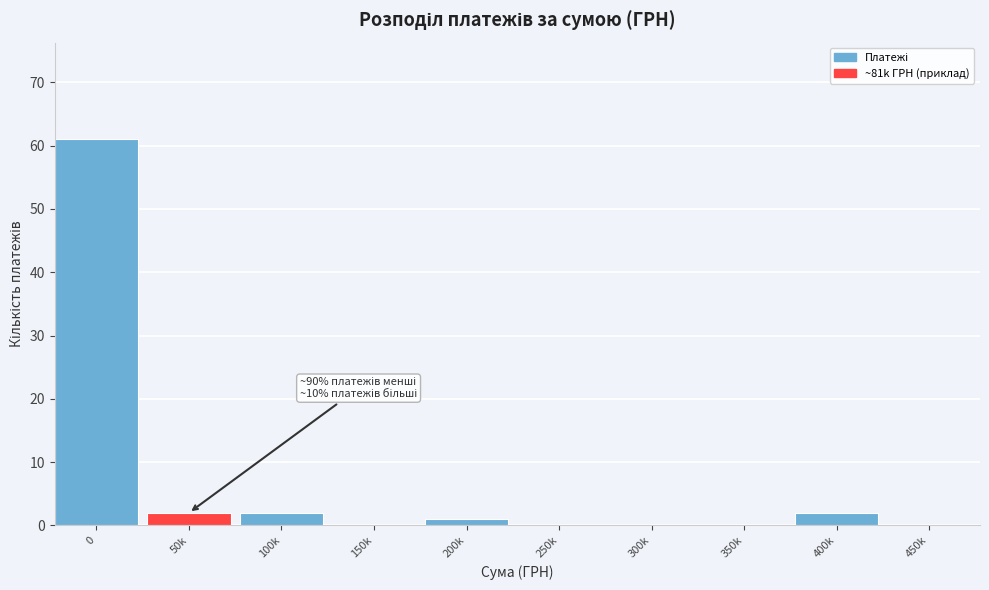

Reading left to right, transcribe all the data shown in this chart.

0=61	50k=2	100k=2	150k=0	200k=1	250k=0	300k=0	350k=0	400k=2	450k=0